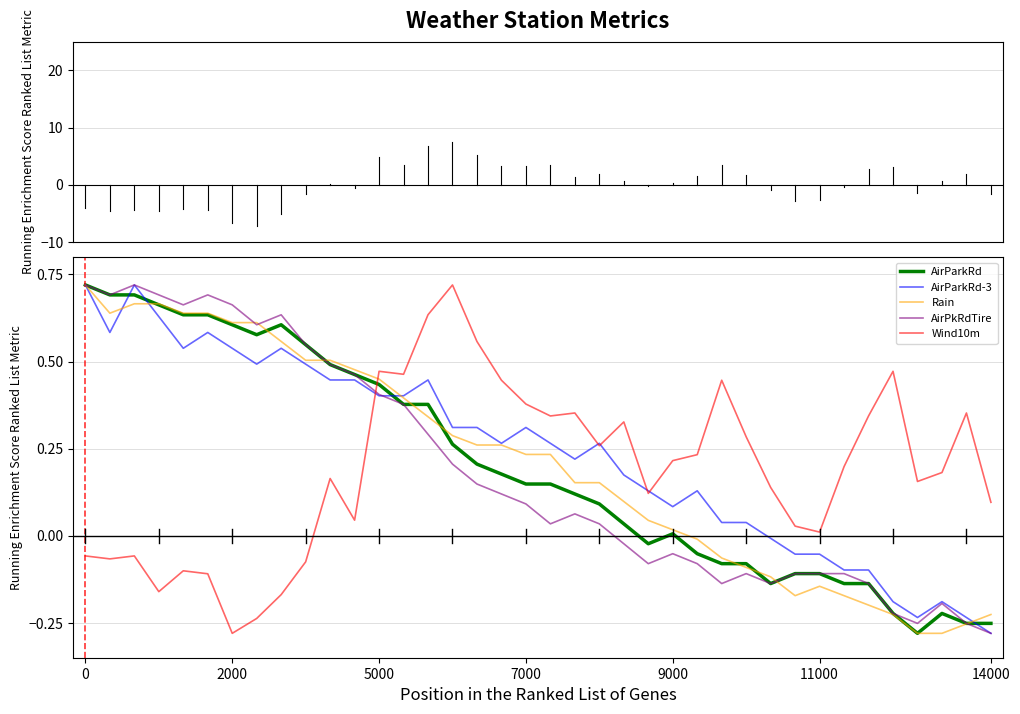

True or false: AirParkRd has more than 1 points higher than both neighbors.

True